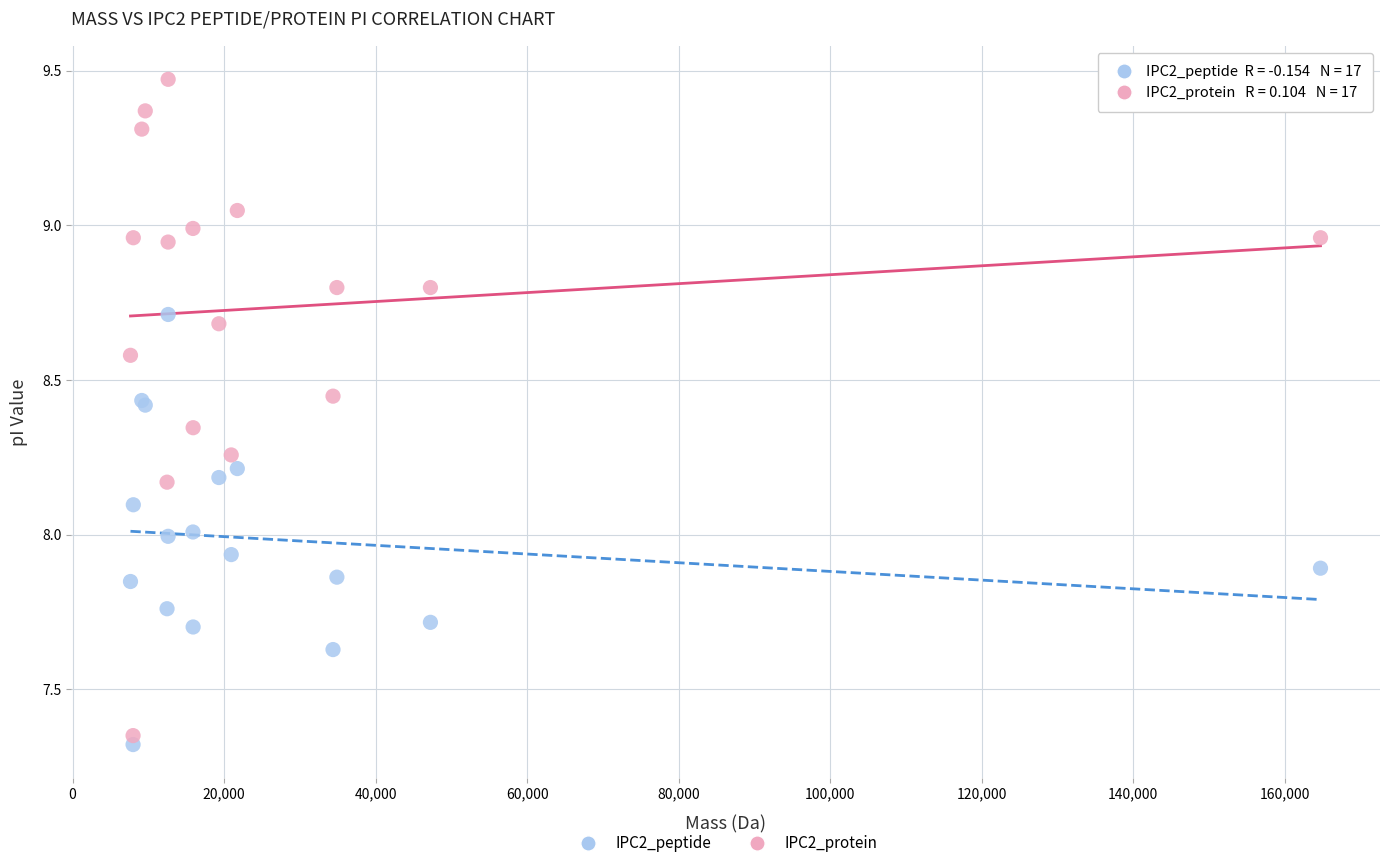

Which series has the largest Y range (max minus min)?

IPC2_protein